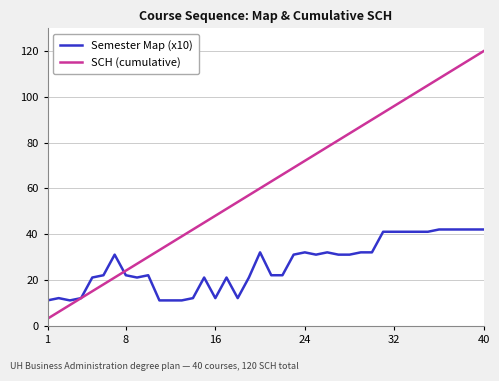

Which series has the largest total across all categories?

SCH (cumulative)